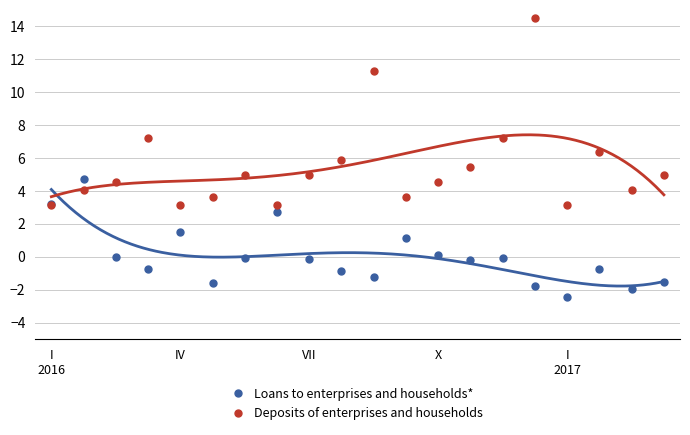

What are all the series names shown in the legend?

Loans to enterprises and households*, Deposits of enterprises and households